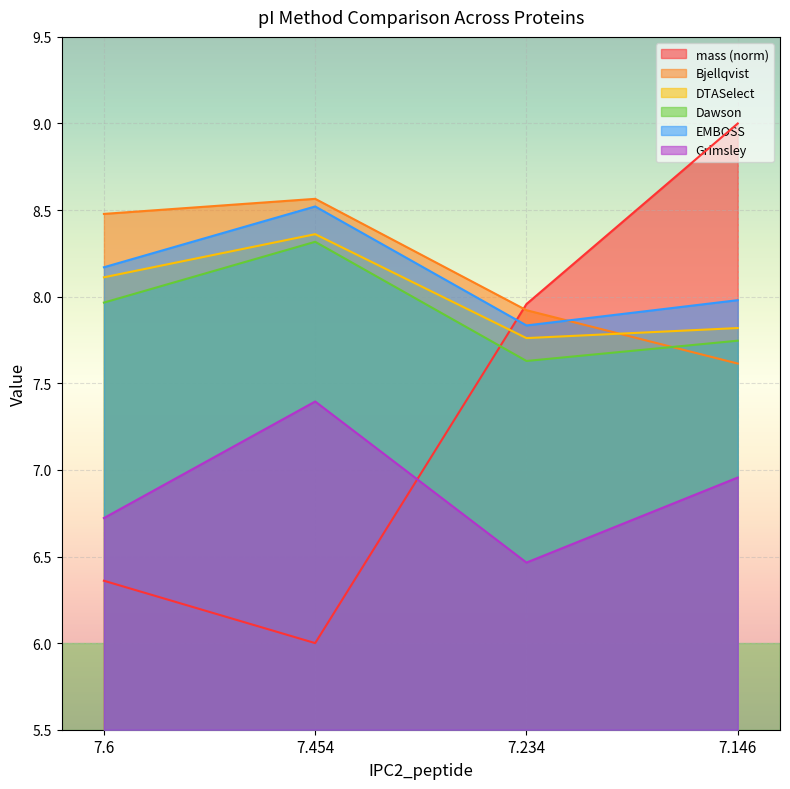

Between 7.454 and 7.234, which is larger?

7.234